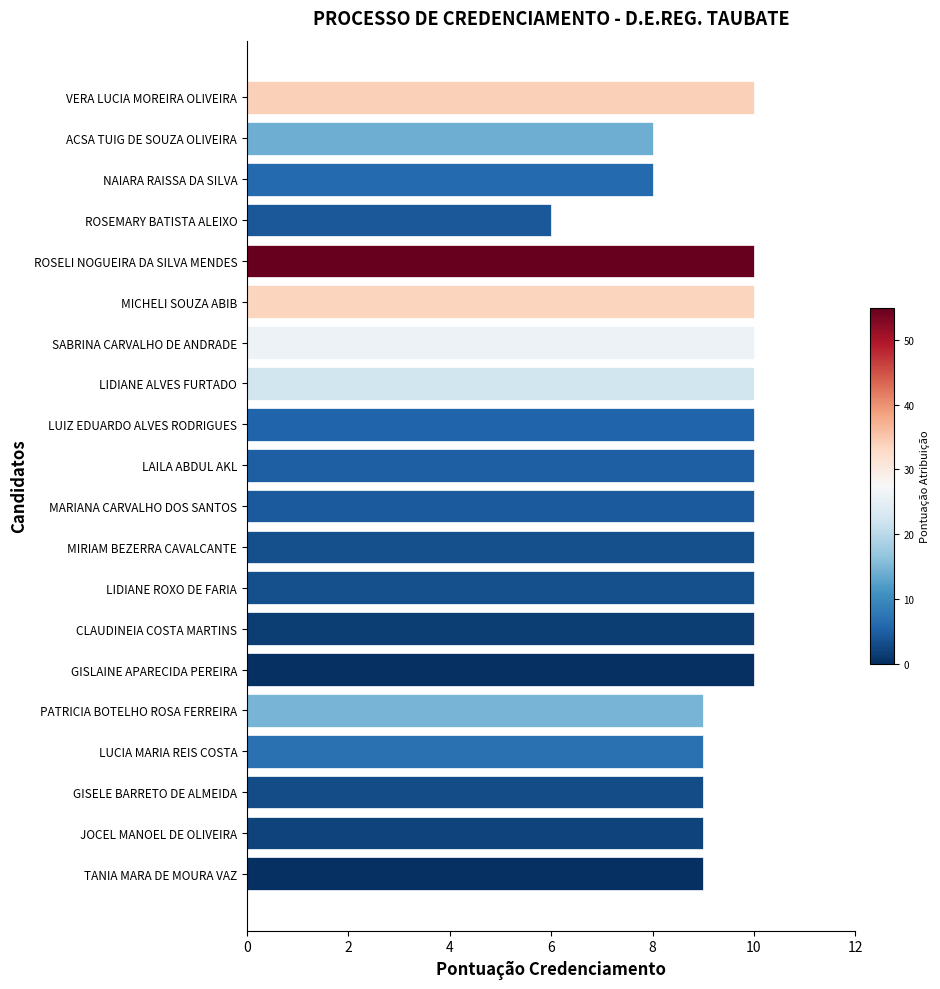

Reading top to bottom, transcribe all the data shown in this chart.

10	8	8	6	10	10	10	10	10	10	10	10	10	10	10	9	9	9	9	9